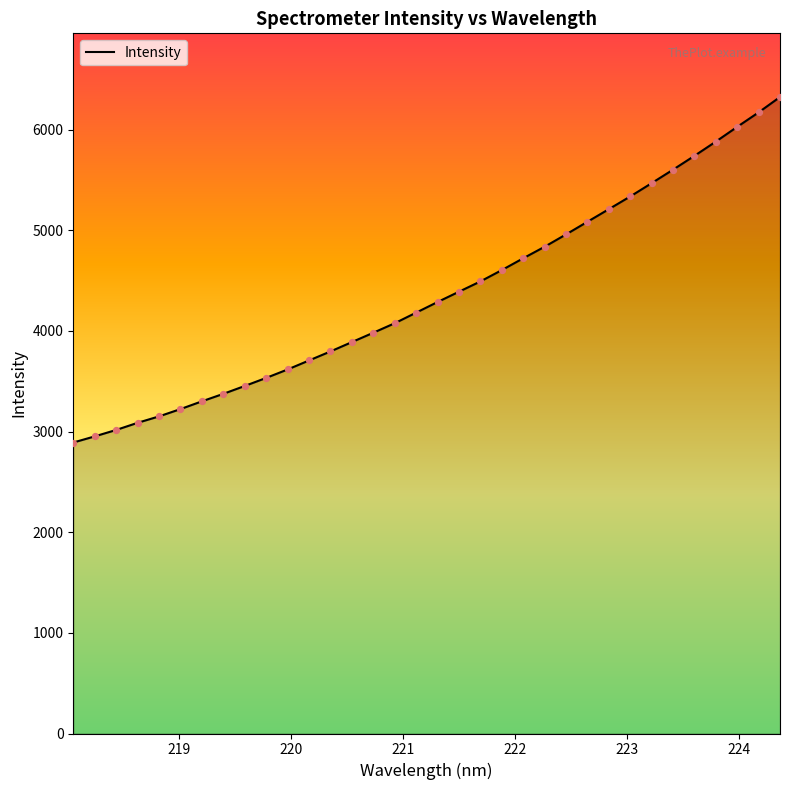

What is the greatest value displayed?

6325.0